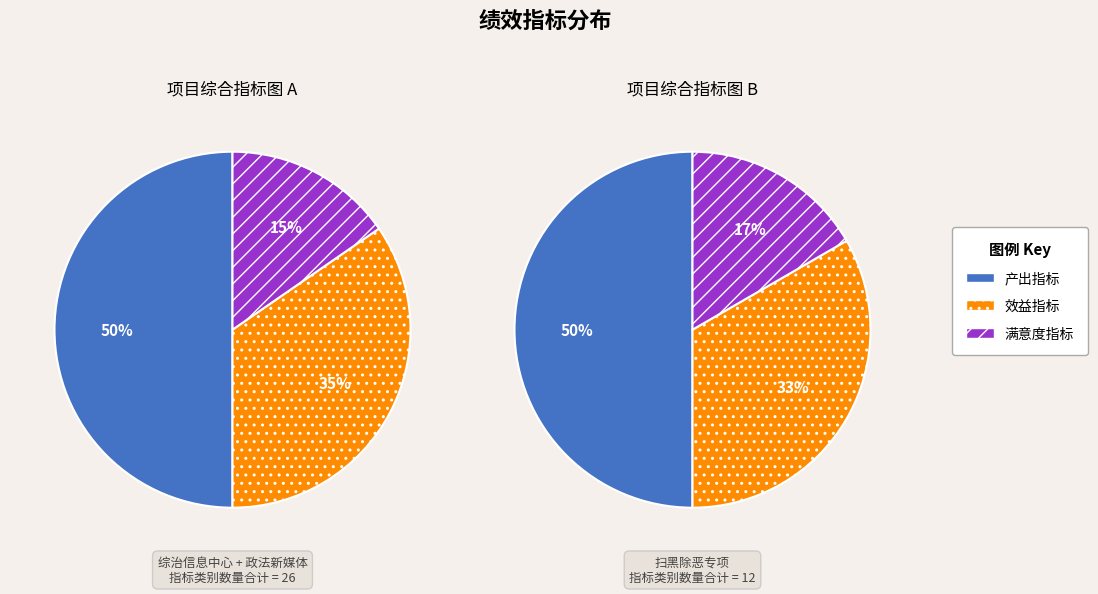

Rank the series by their maximum value, from highest to lowest.

产出指标, 效益指标, 满意度指标